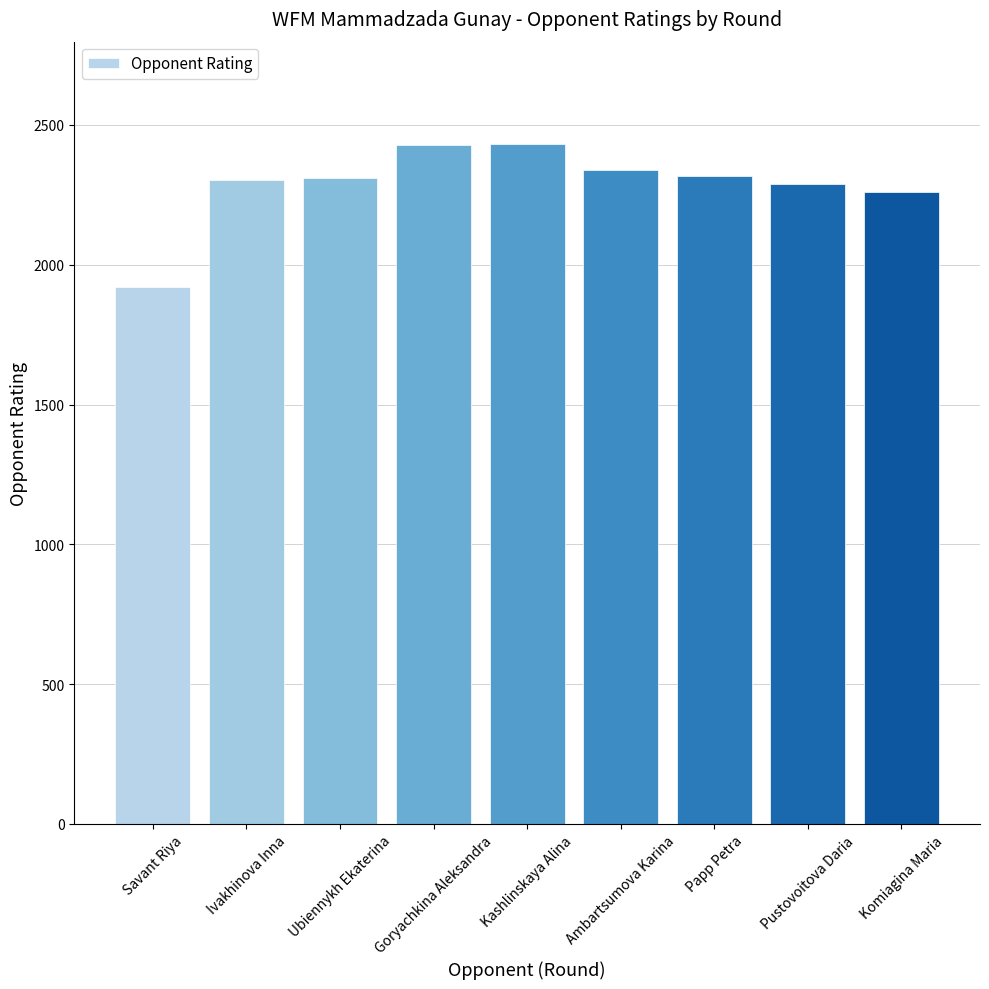

How many bars are there in total?

9